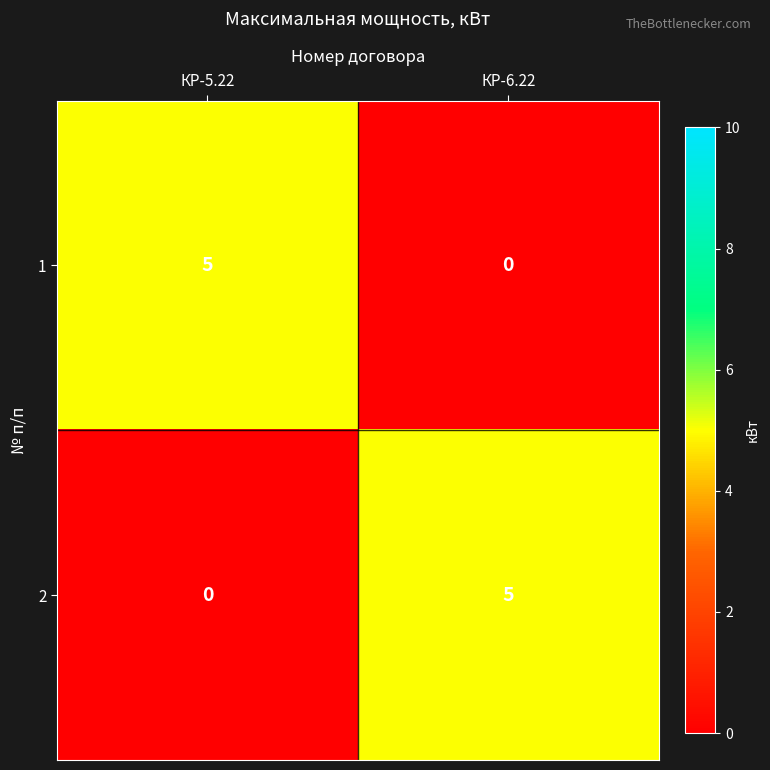

What is the difference between the maximum and minimum values in the 1 series?

5